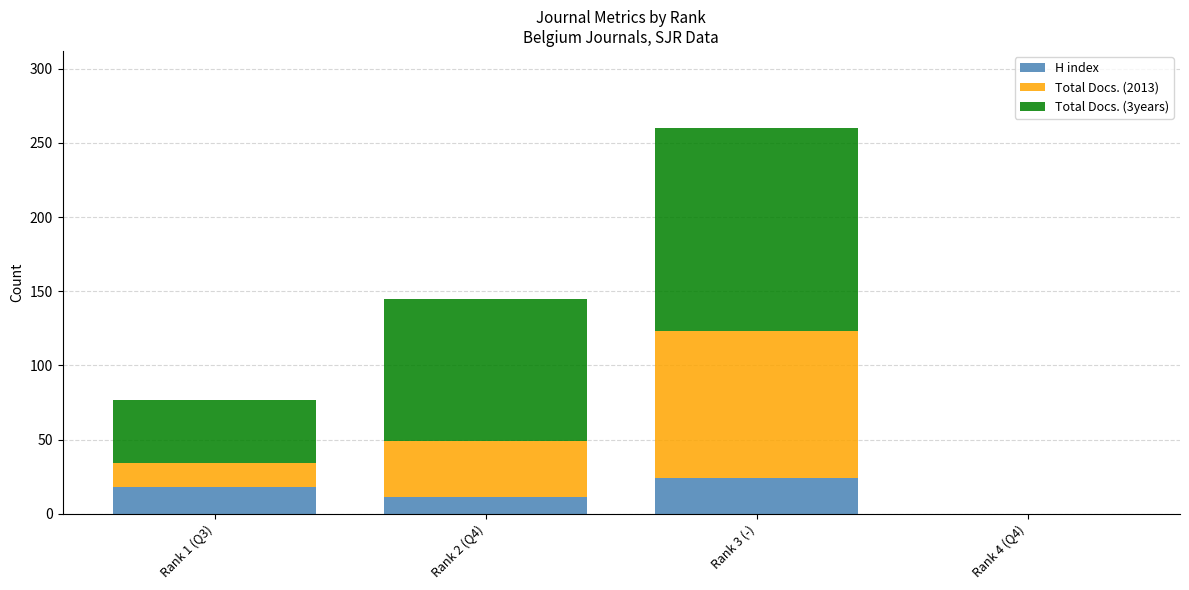

Are the bars horizontal?

No